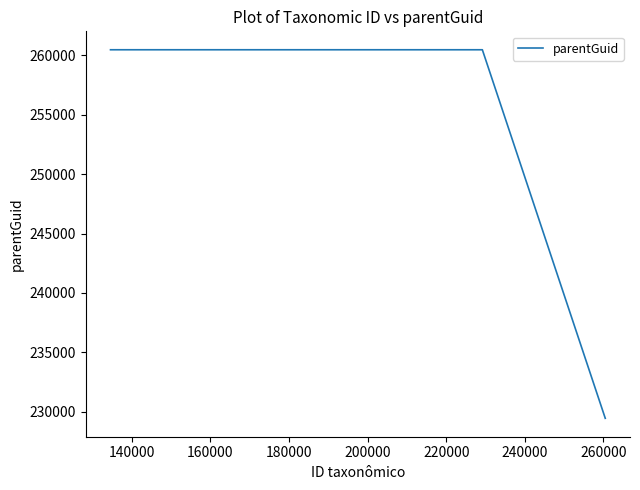

What is the sum of all values?

750363